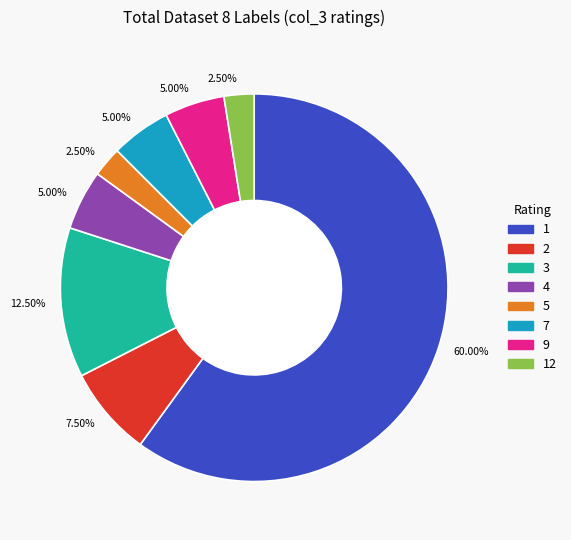

Is there any slice that represents more than half of the pie?

Yes